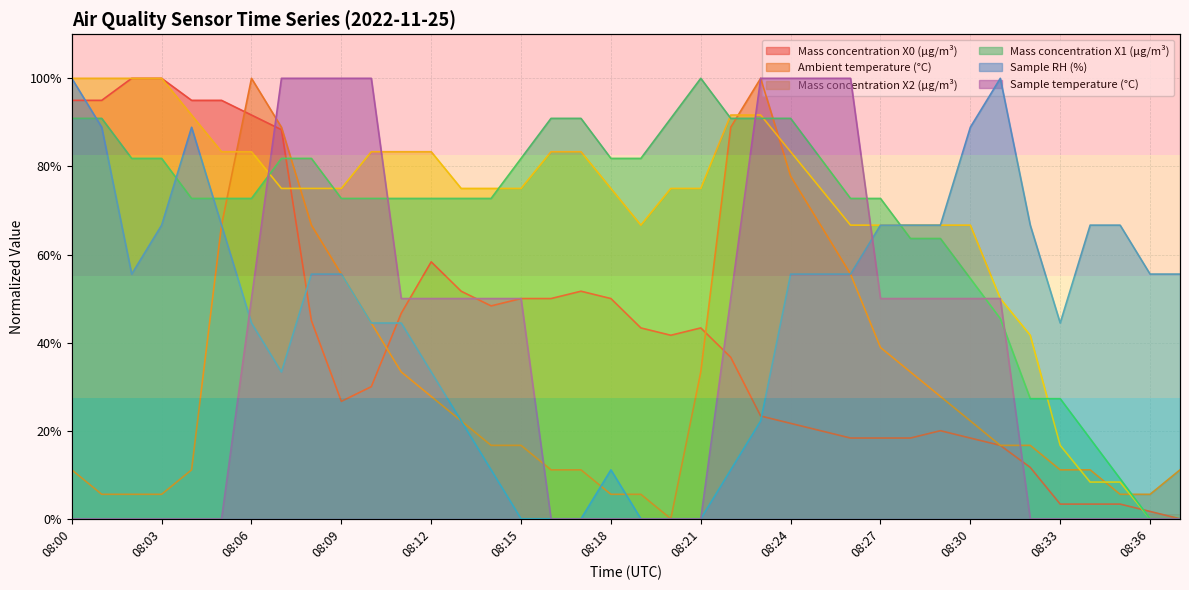

At which label does Mass concentration X1 (μg/m³) first exceed 72?

08:00